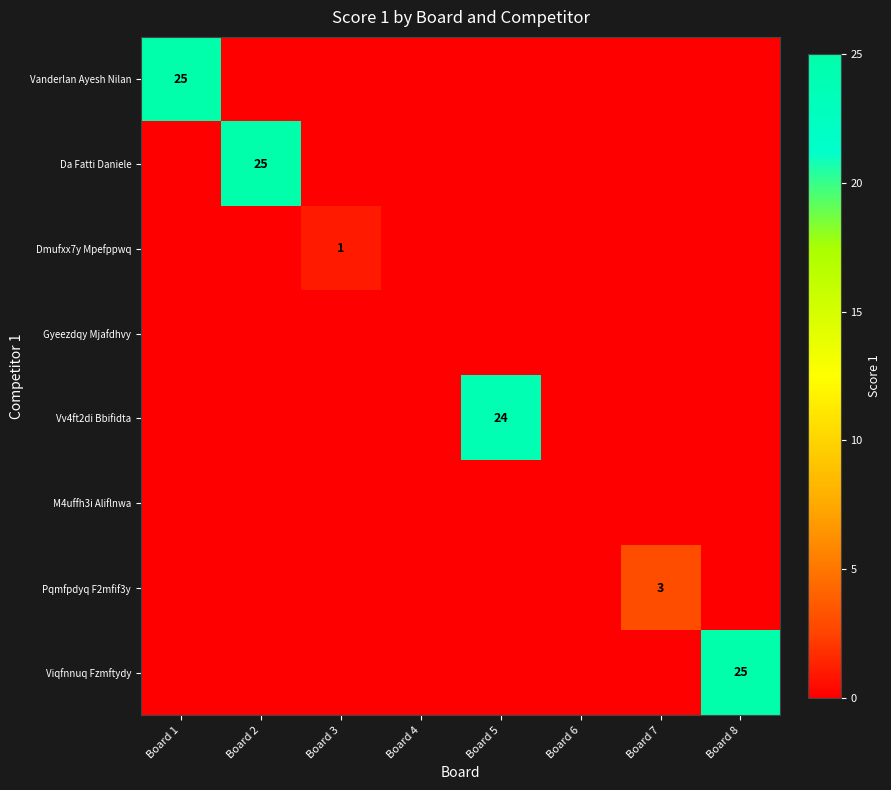

How many Pqmfpdyq F2mfif3y values are between 0 and 1?

7